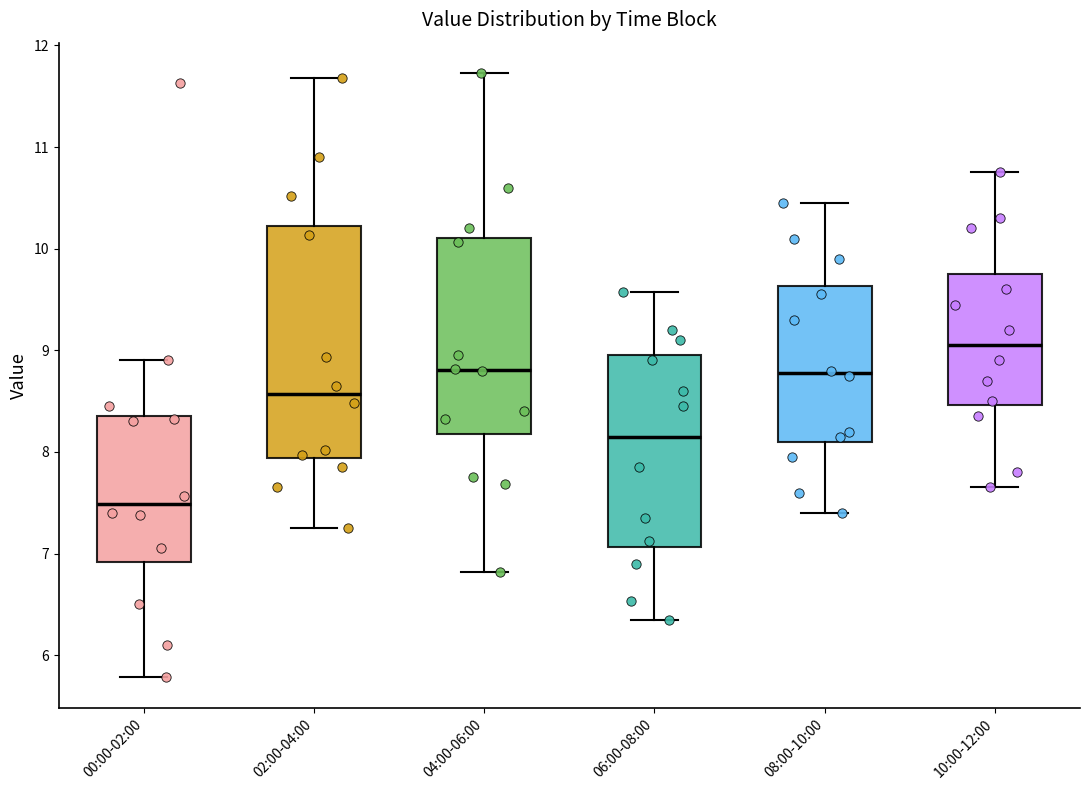

Where does the upper whisker of the box for 04:00-06:00 end on the y-axis? The values are not printed on the chart, so give them approximately, as read against the axis.

11.7